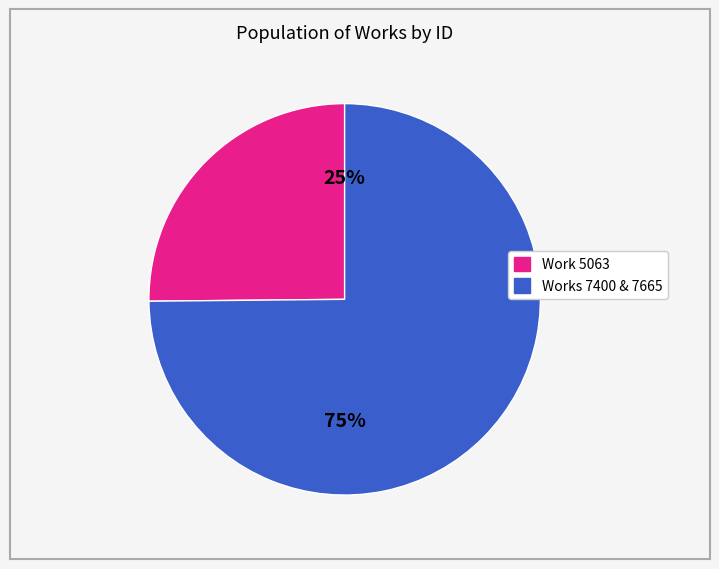

Do Works 7400 & 7665 and Work 5063 together represent more than half of the pie?

Yes